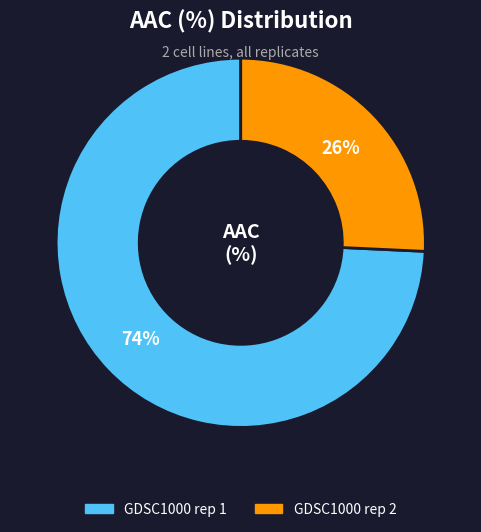

How many slices are in this pie chart?

2